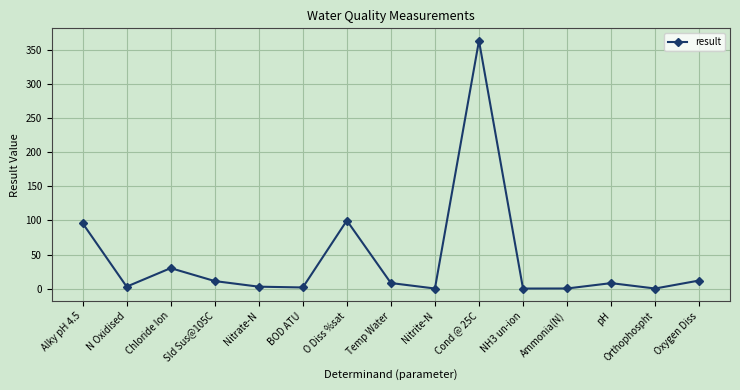

What is the value of the 9th point from the left?

0.1